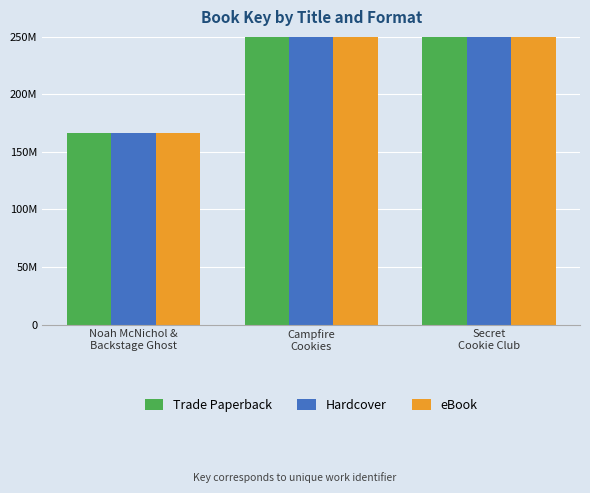

The value of eBook at Noah McNichol &
Backstage Ghost is 83048941. True or false?

False